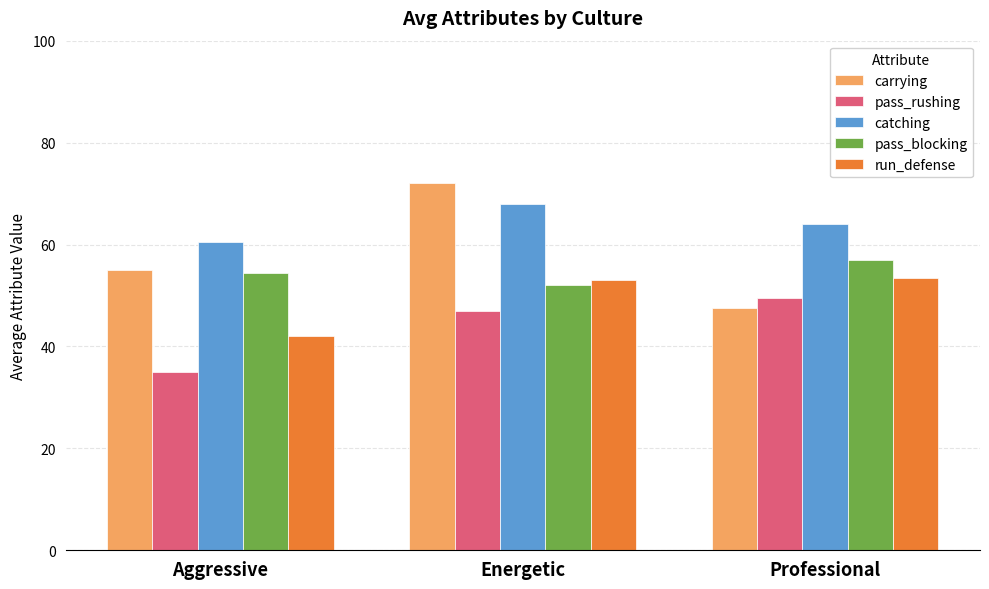

What is the difference between the carrying values at Professional and Energetic?

24.5